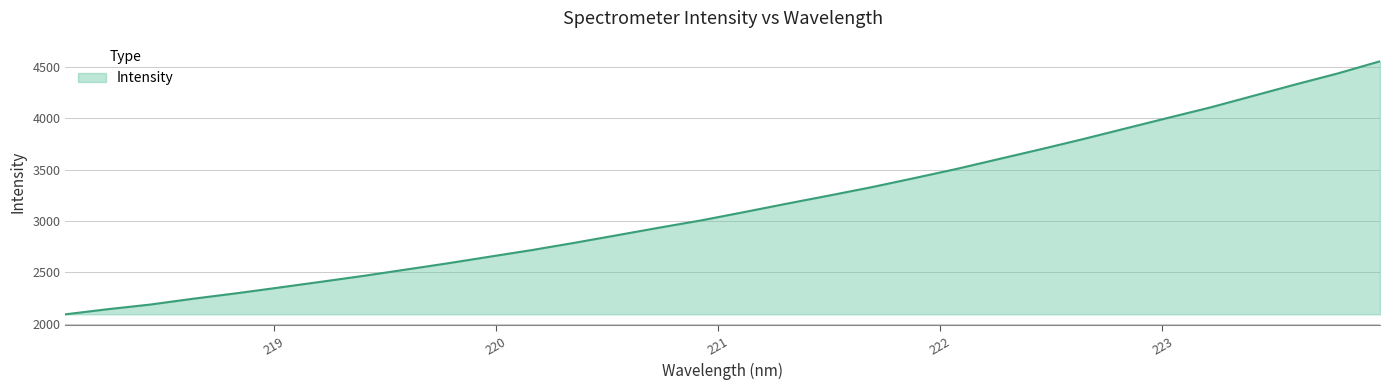

What is the difference between the maximum and minimum values?

2466.2